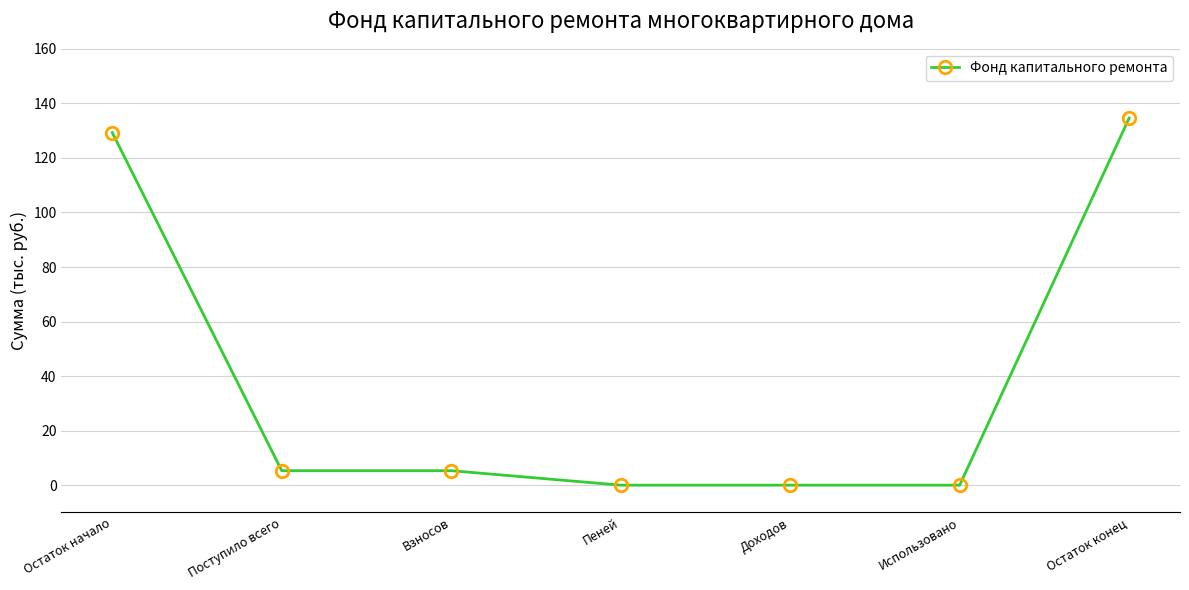

True or false: there are more than 2 points higher than both neighbors.

False